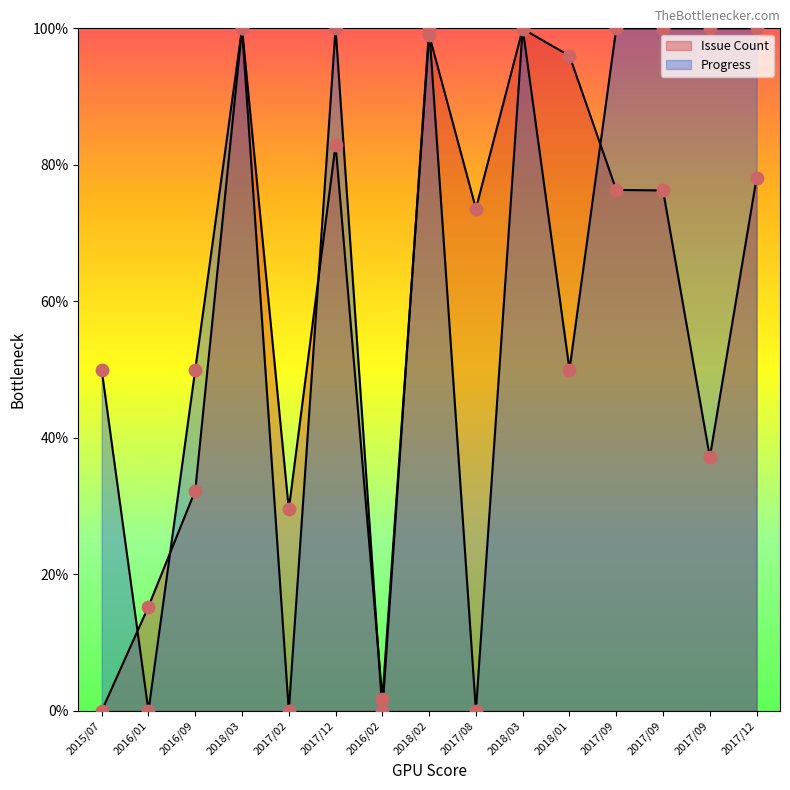

Which series reaches the minimum Y coordinate?

Issue Count